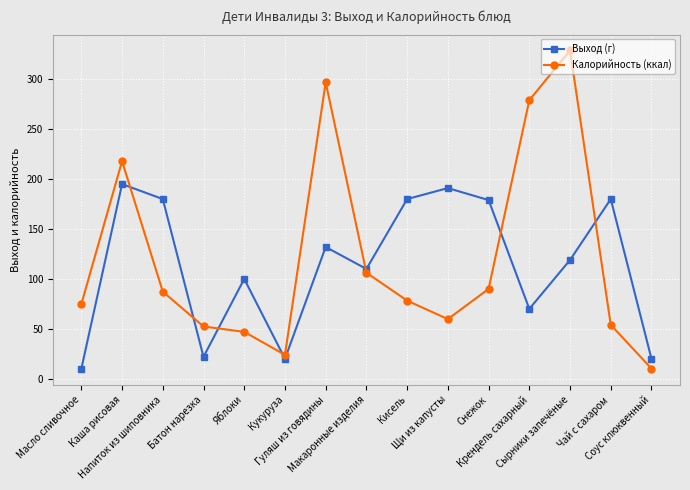

Between Щи из капусты and Соус клюквенный, which series saw the biggest shift?

Выход (г)